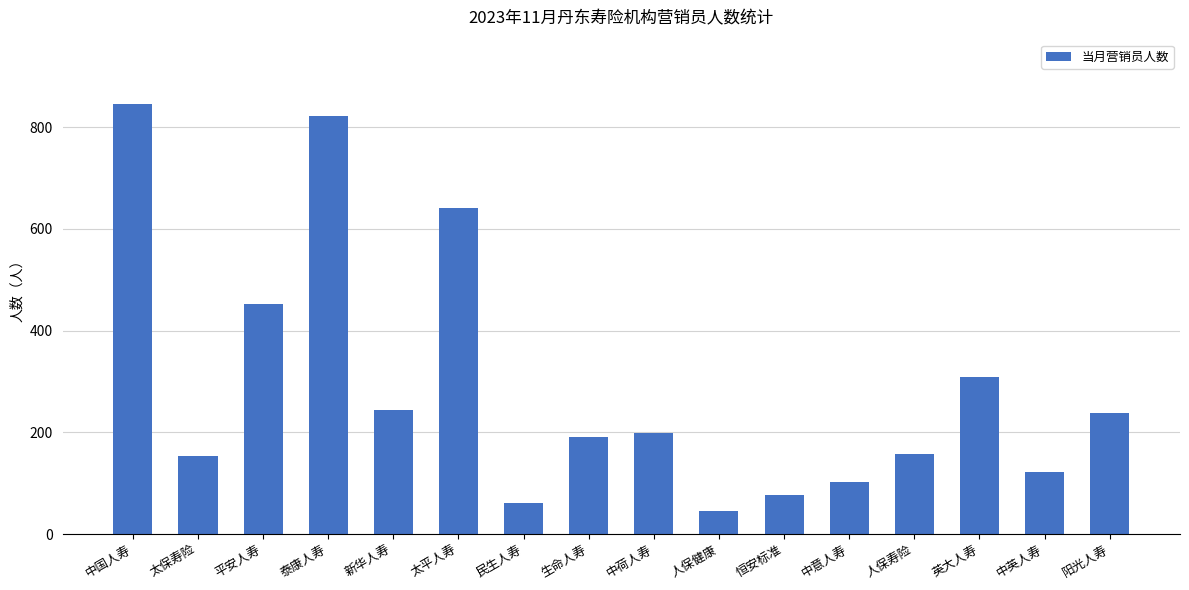

True or false: the data shows 238 at 阳光人寿.

True